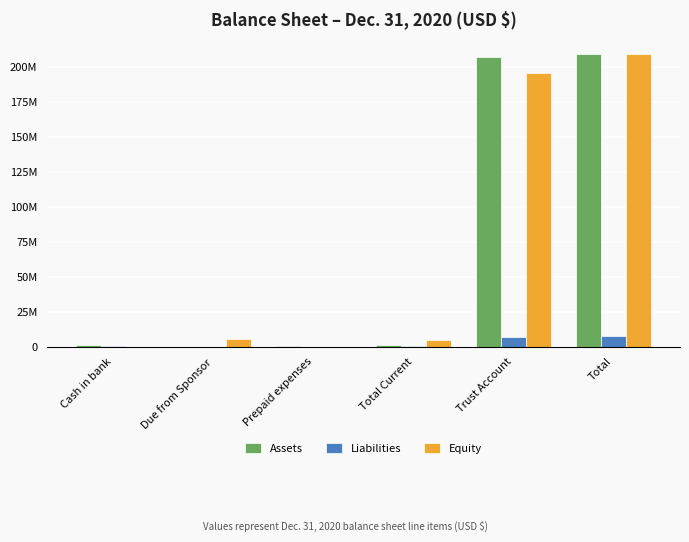

True or false: Liabilities has a value of 10632603 at Total.

False